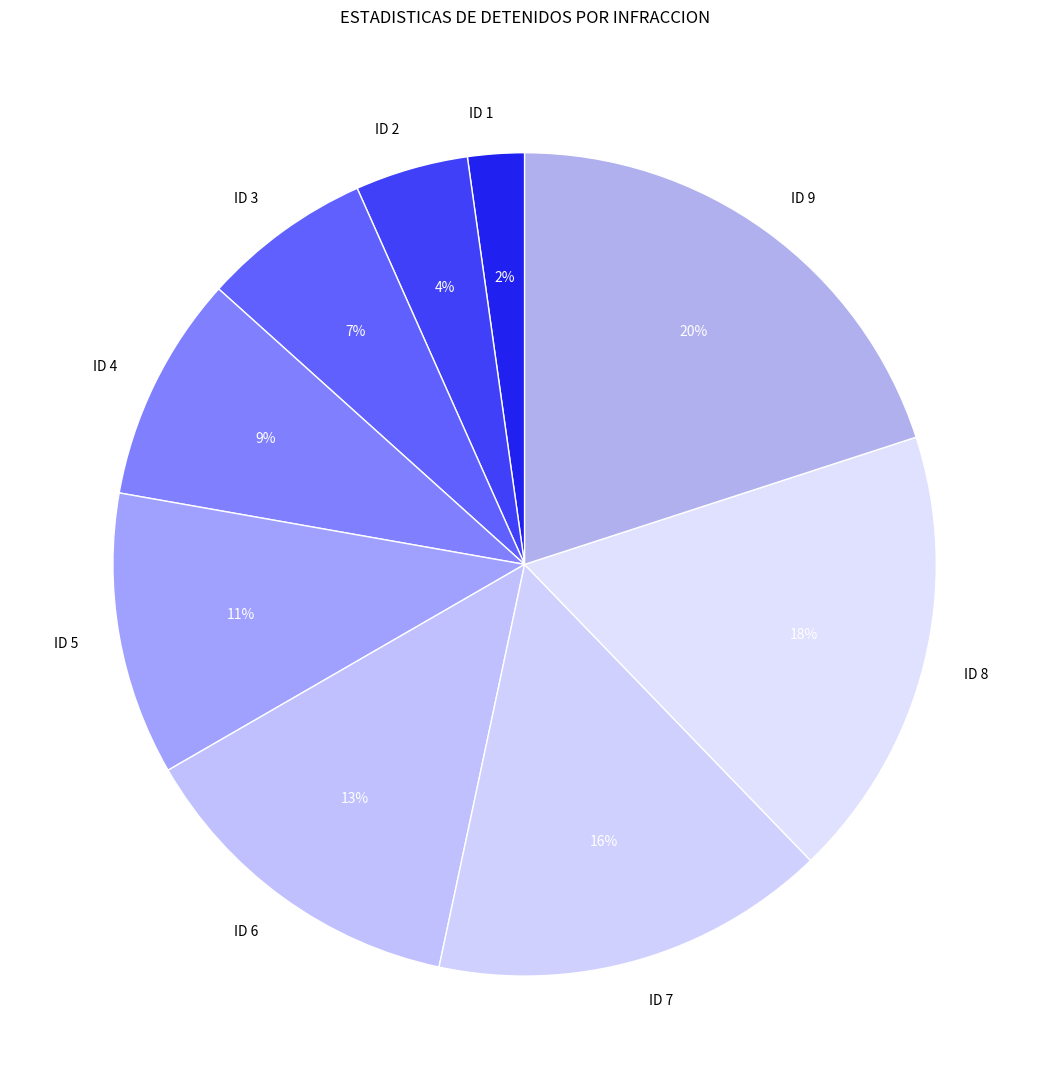

To the nearest percent, what is the average slice percentage?

11%